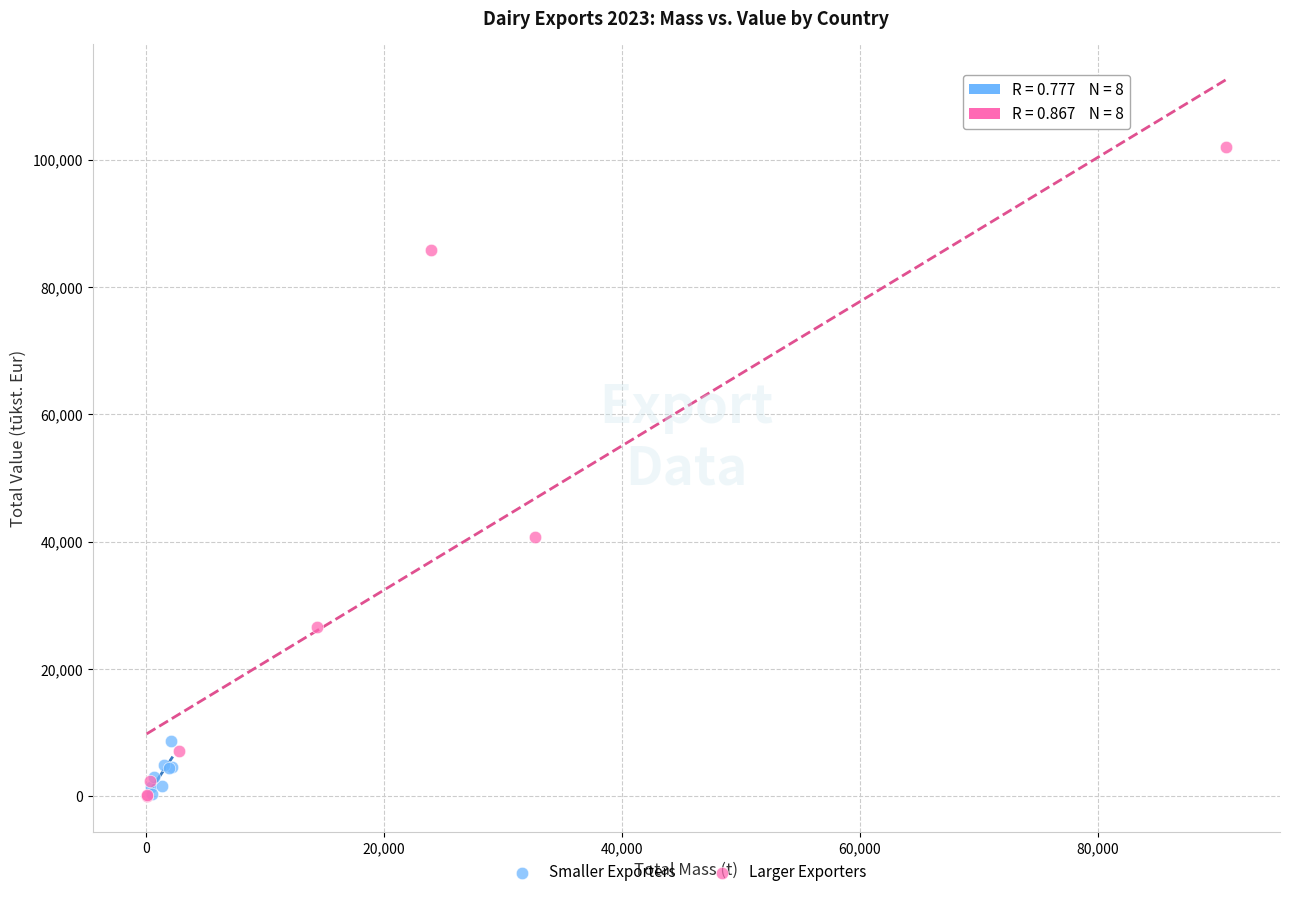

Which series has the widest spread of Y values?

Larger Exporters